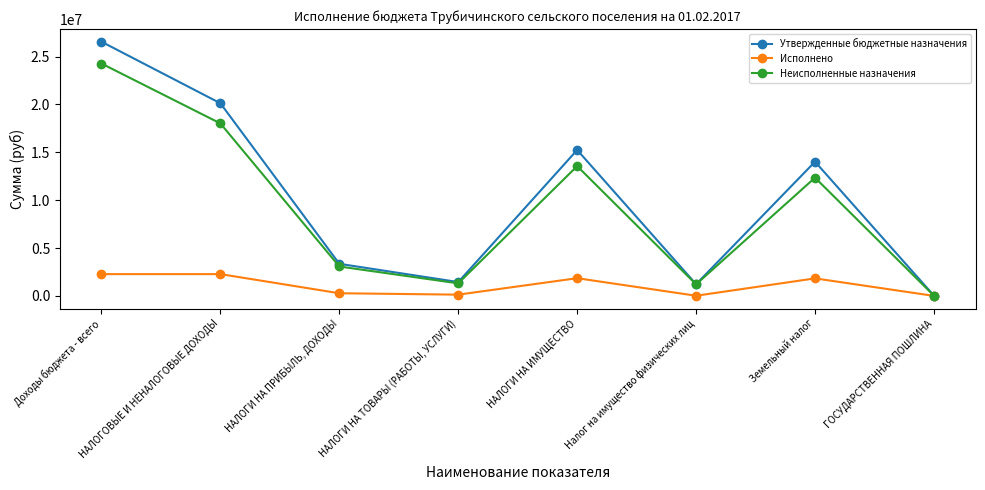

At which category does Неисполненные назначения reach its first local valley?

НАЛОГИ НА ТОВАРЫ (РАБОТЫ, УСЛУГИ)